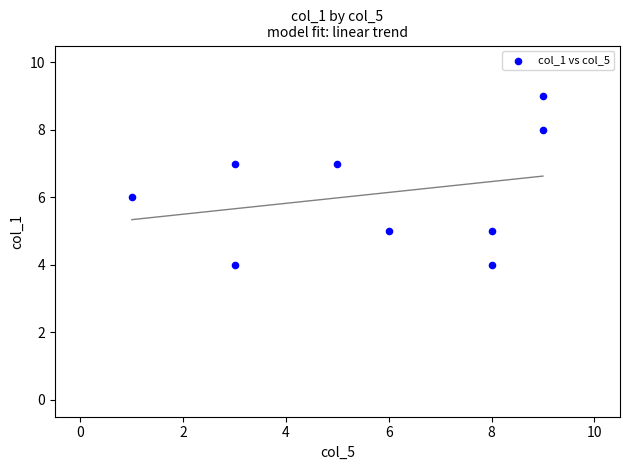

What is the average X value?

6